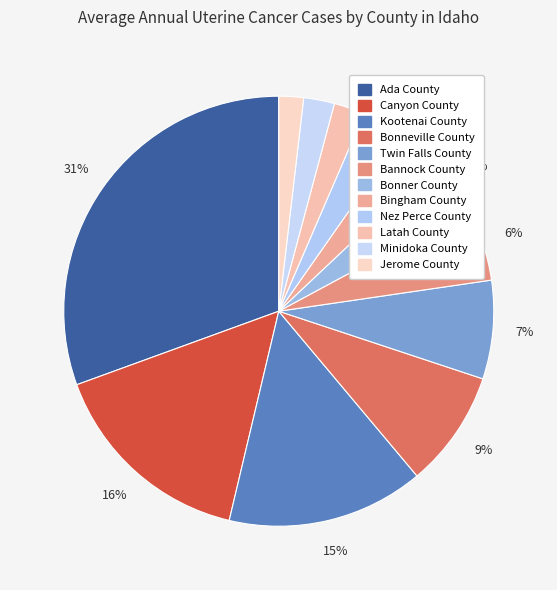

What is the change in value from Bannock County to Nez Perce County?

-5